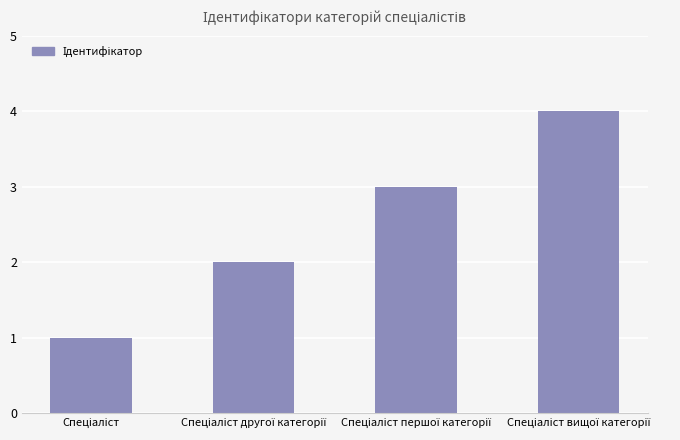

What is the difference between the maximum and minimum values?

3